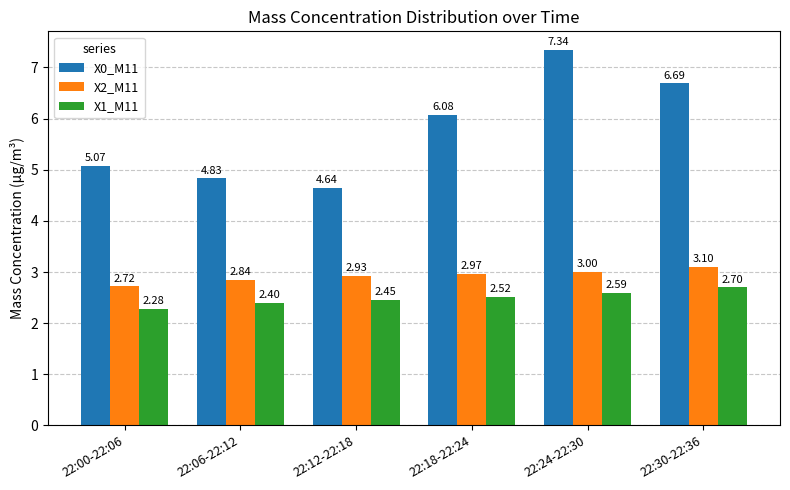

What is the approximate value of X1_M11 at 22:24-22:30?

2.6